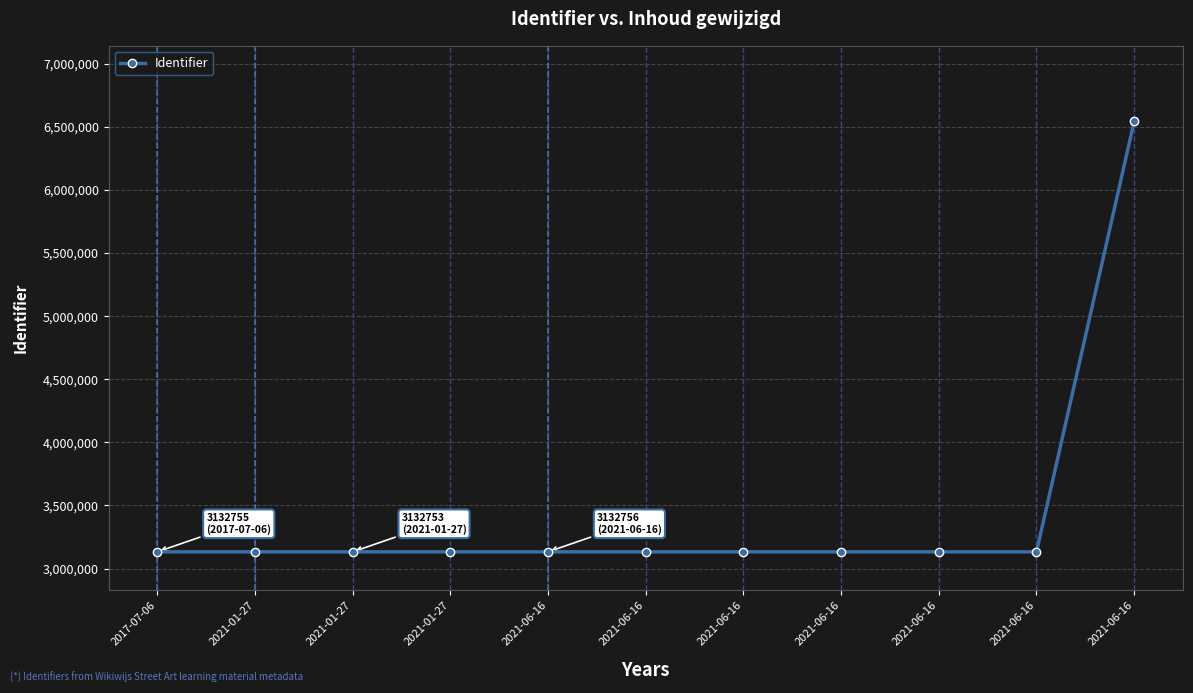

How many lines are shown in the chart?

1